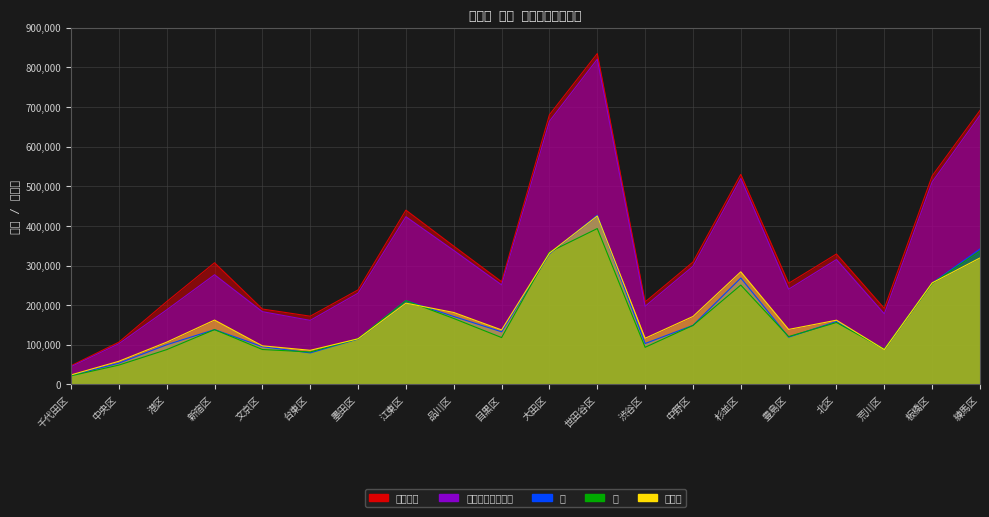

Where is the first local maximum for 住民基本台帳人口?

新宿区